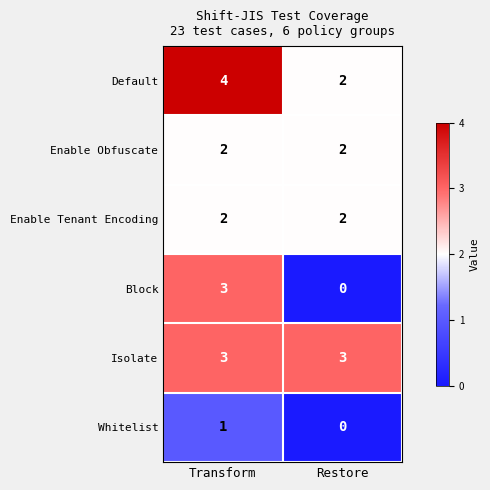

What is the total value across all series at Transform?

15